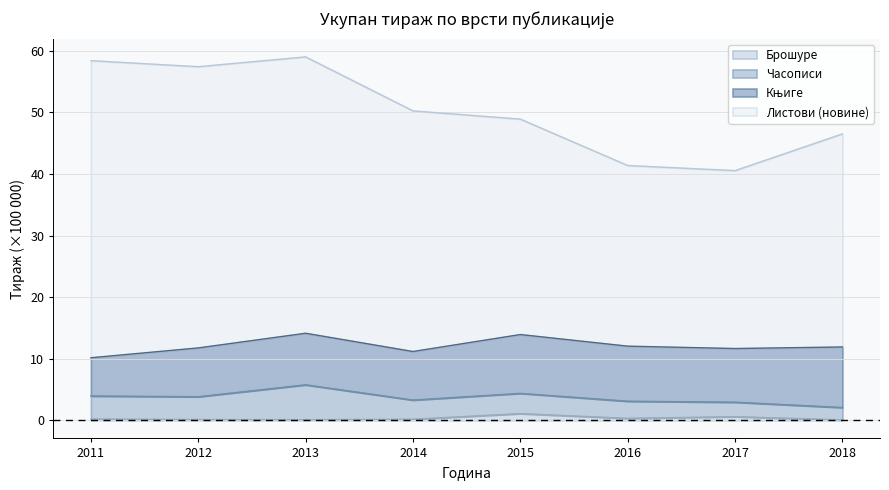

Does the chart display data point markers on the line(s)?

No